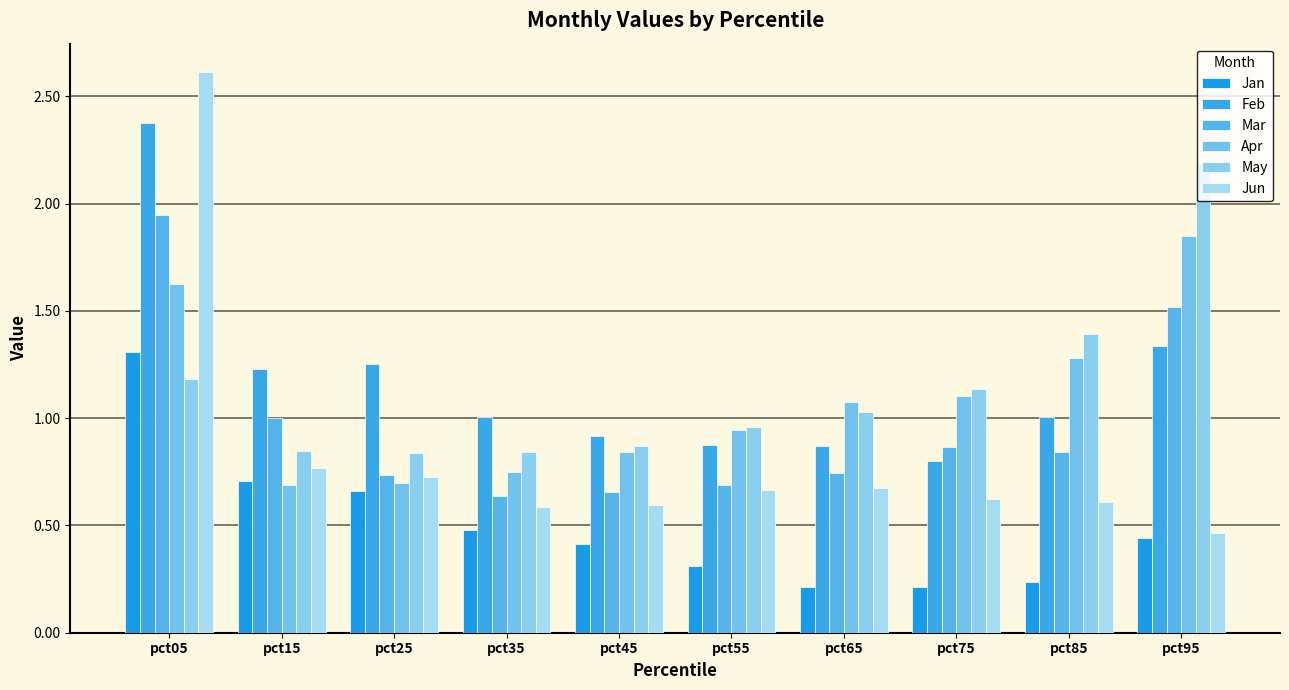

Reading right to left, list all the values displayed in this chart.

Jan: 0.4	0.2	0.2	0.2	0.3	0.4	0.5	0.7	0.7	1.3
Feb: 1.3	1.0	0.8	0.9	0.9	0.9	1.0	1.3	1.2	2.4
Mar: 1.5	0.8	0.9	0.7	0.7	0.7	0.6	0.7	1.0	1.9
Apr: 1.8	1.3	1.1	1.1	0.9	0.8	0.8	0.7	0.7	1.6
May: 2.2	1.4	1.1	1.0	1.0	0.9	0.8	0.8	0.8	1.2
Jun: 0.5	0.6	0.6	0.7	0.7	0.6	0.6	0.7	0.8	2.6